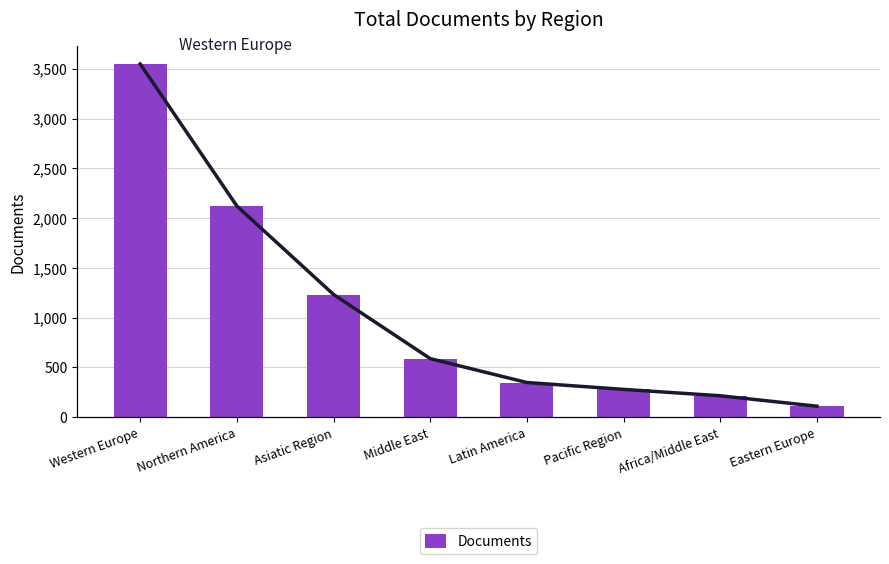

Which label corresponds to the smallest value in the chart?

Eastern Europe